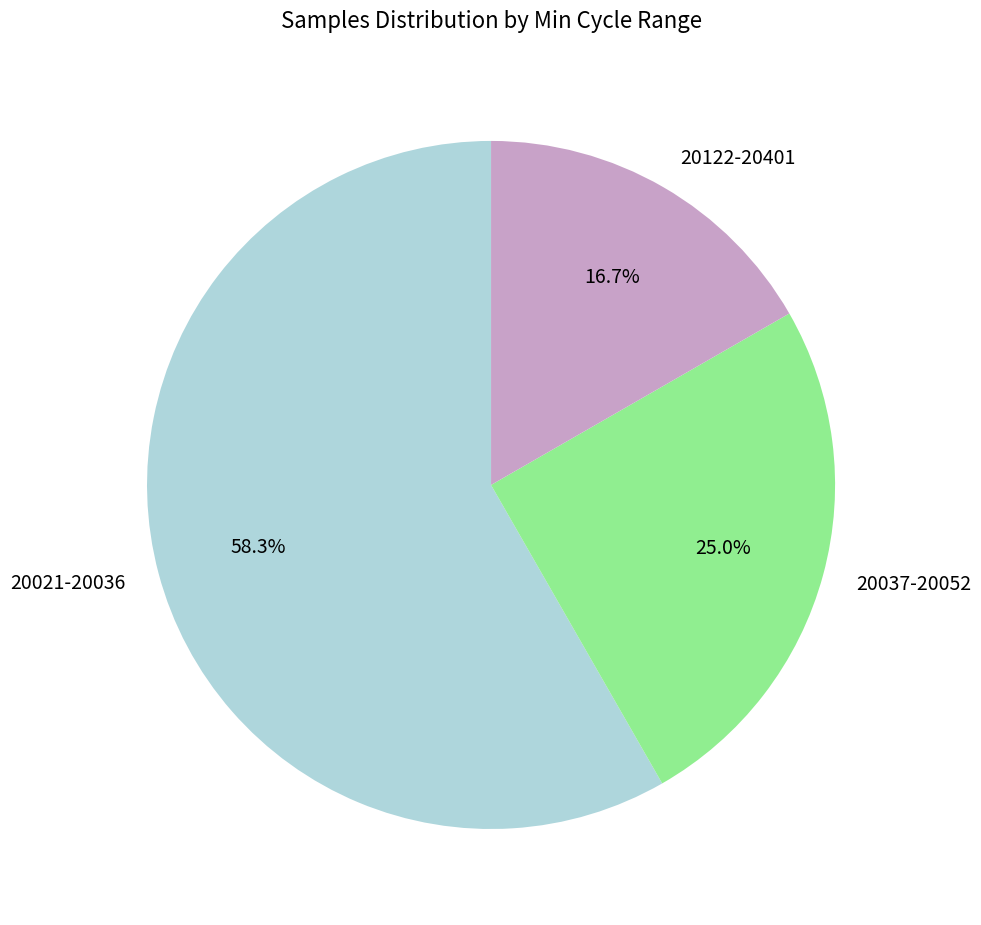

What is the total percentage of 20122-20401 and 20037-20052?

41.7%